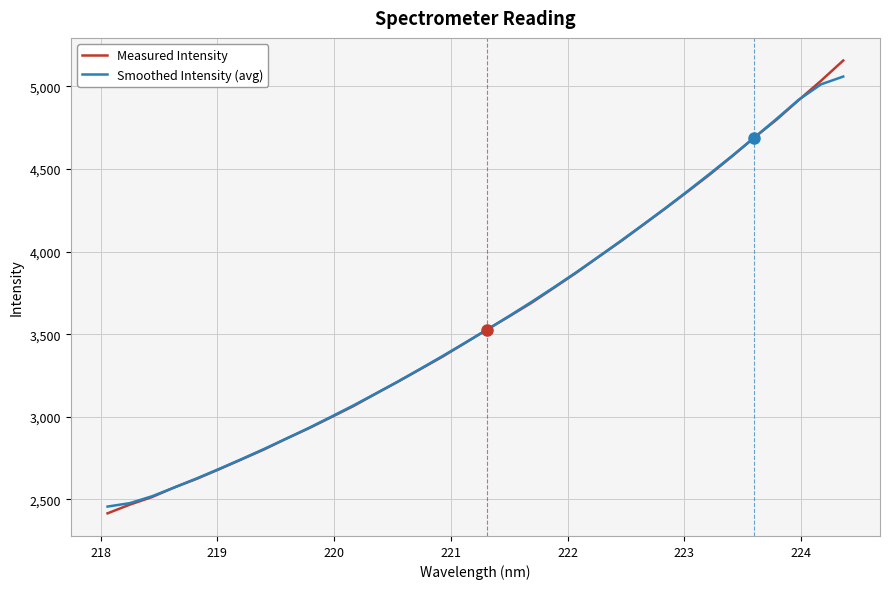

What is the average value of the Smoothed Intensity (avg) series?

3589.3